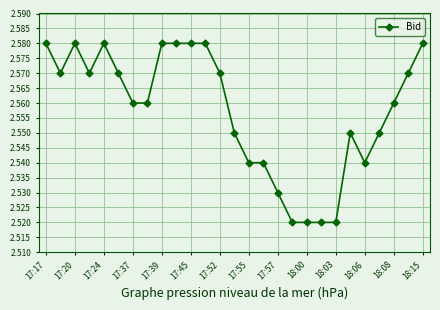

True or false: the data has more than 2 interior local peaks.

True